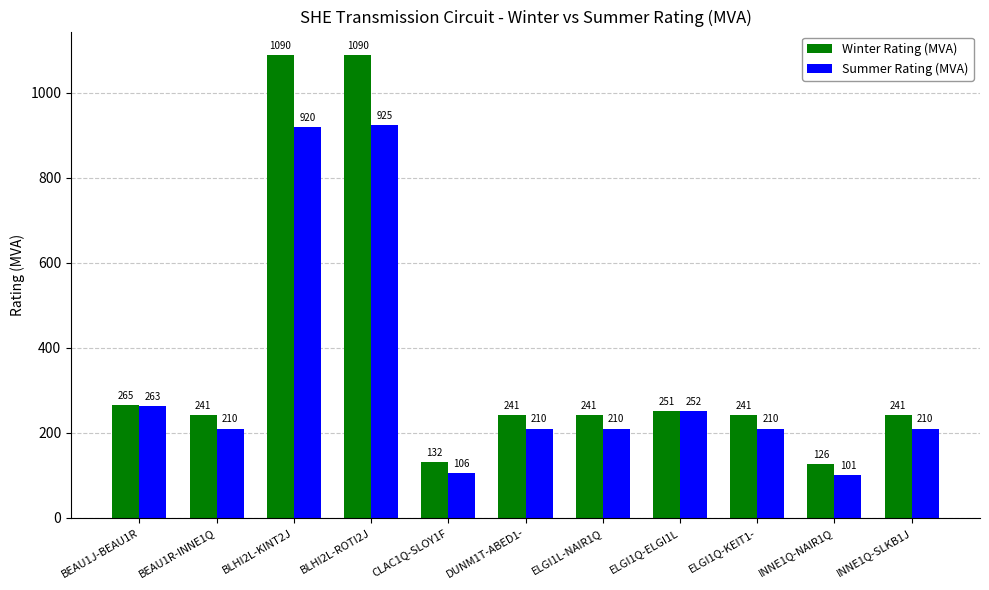

How many values in the Winter Rating (MVA) series are below 241?

2